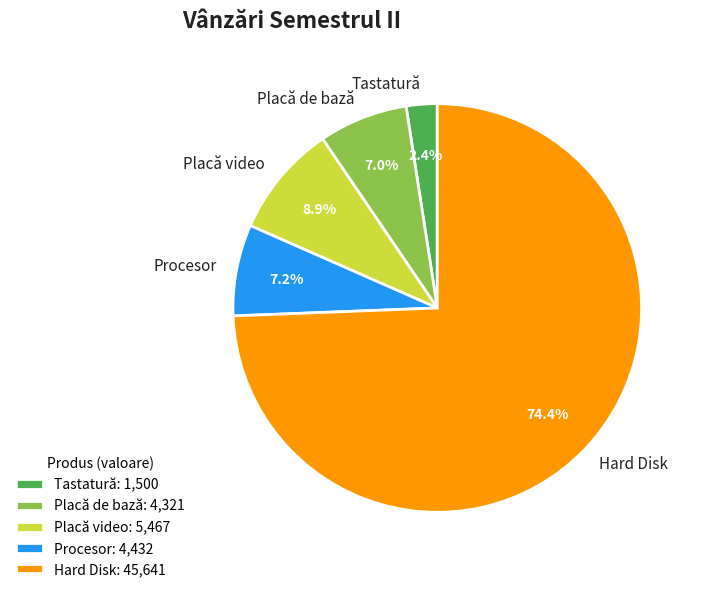

How many slices are in this pie chart?

5